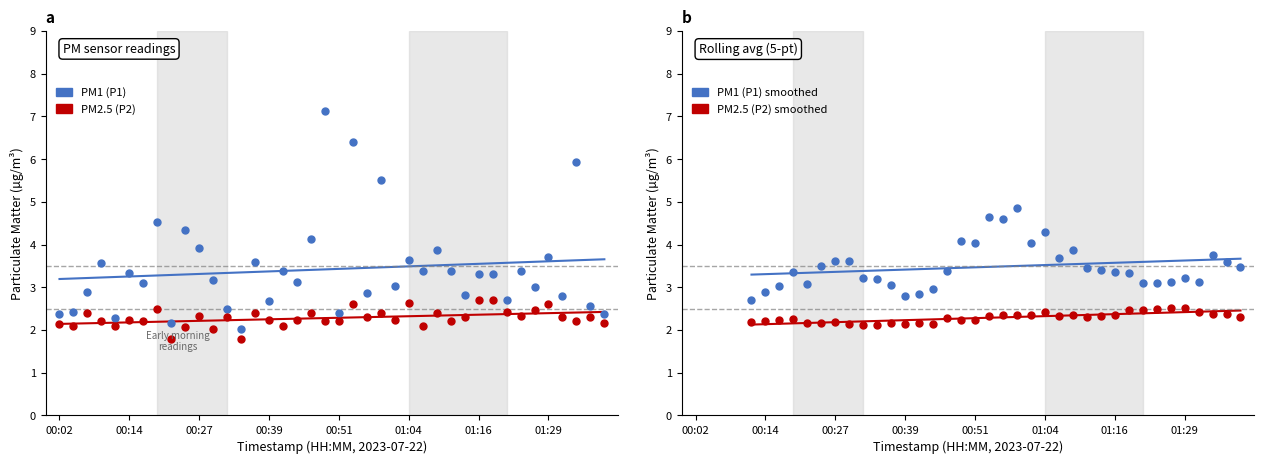

What is the difference between the maximum and minimum values in the P2 series?

0.9